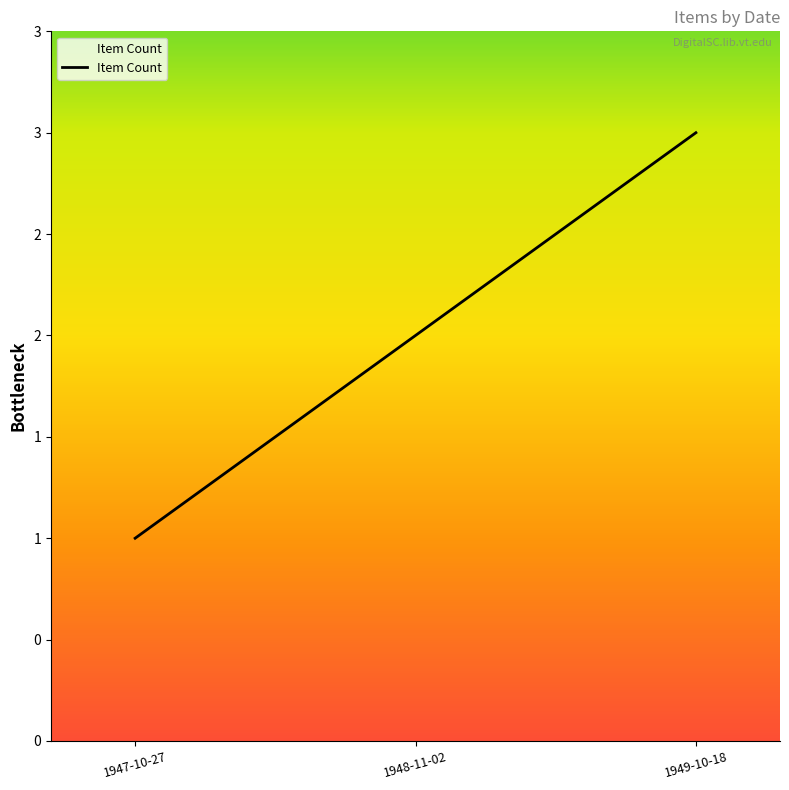

Reading left to right, extract all data points from this chart.

1947-10-27=1	1948-11-02=2	1949-10-18=3